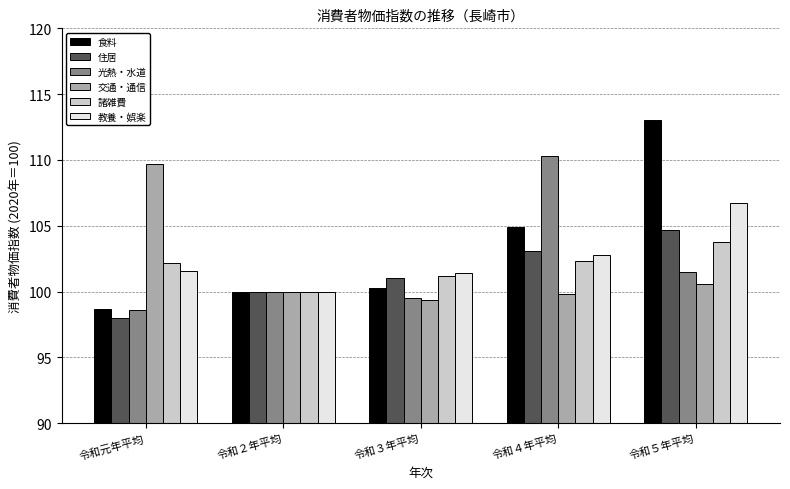

What position from the right is 令和元年平均?

5